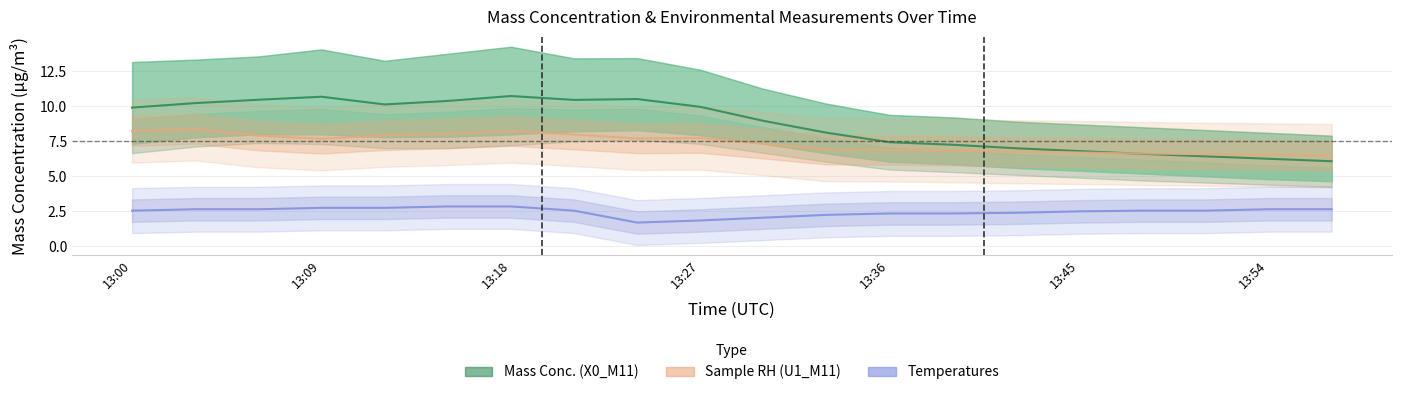

True or false: X0_M11 has more than 1 interior local peaks.

True